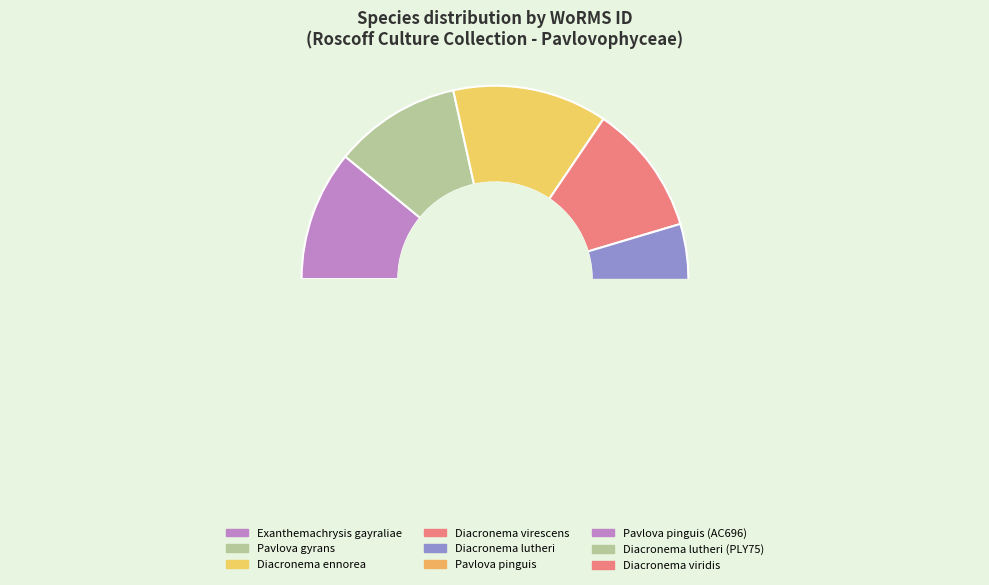

Does Diacronema virescens represent more than half of the total?

No